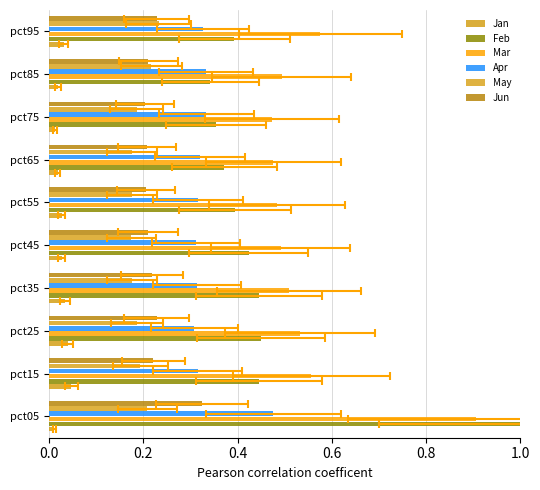

What are all the series names shown in the legend?

Jan, Feb, Mar, Apr, May, Jun